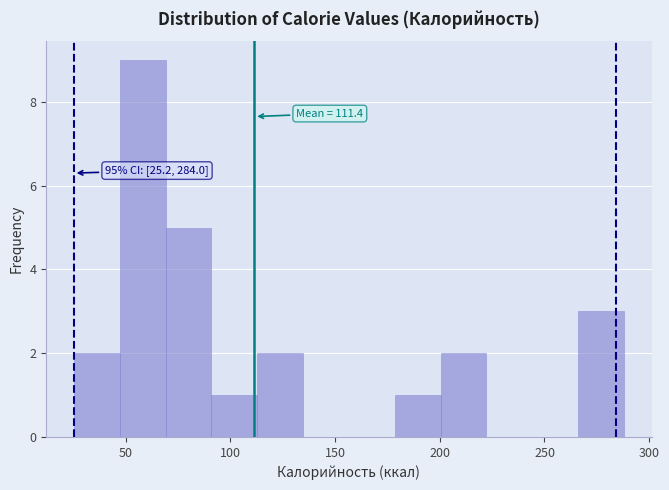

Which range on the x-axis has the tallest bar?

45 to 70